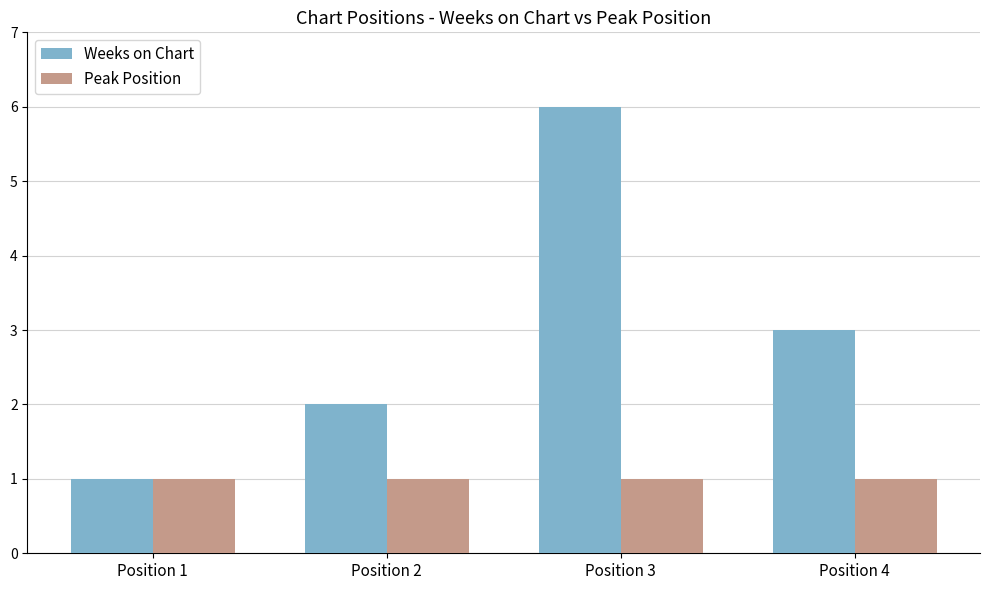

At Position 4, list the series in order from smallest to largest.

Peak Position, Weeks on Chart